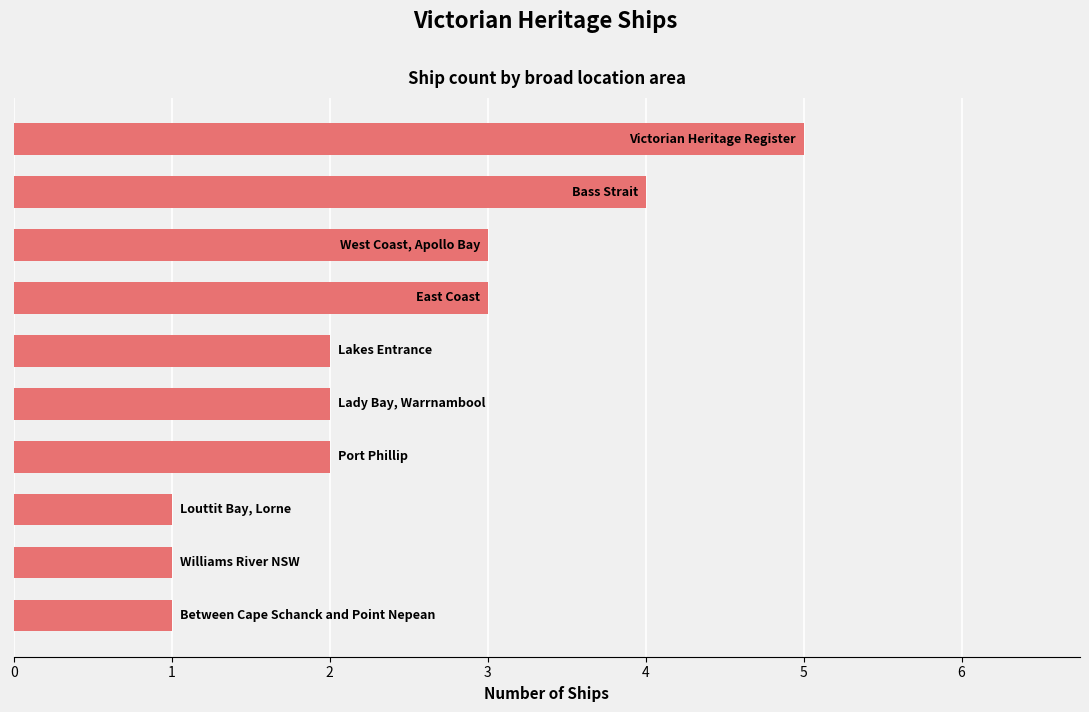

What is the maximum value shown in the chart?

5